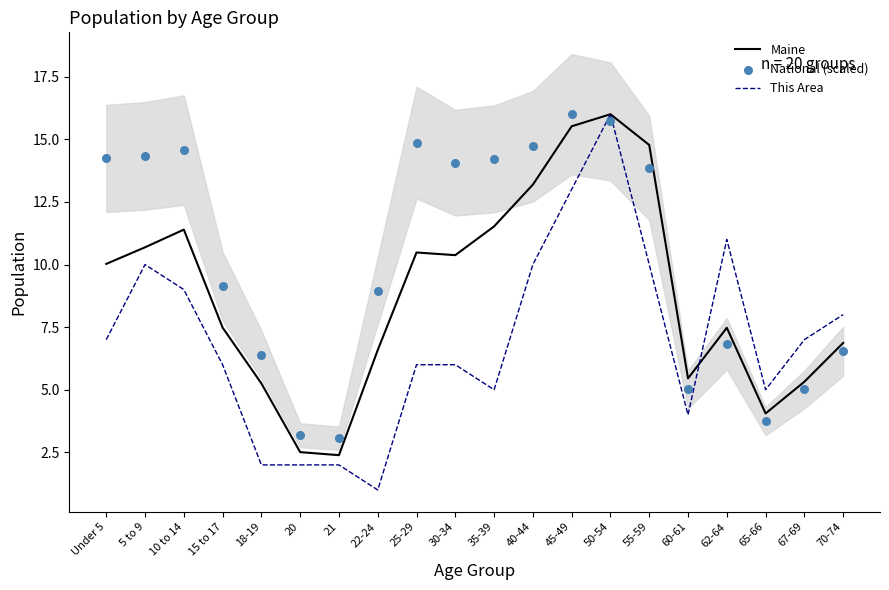

What are all the series names shown in the legend?

Maine, This Area, National (scaled)